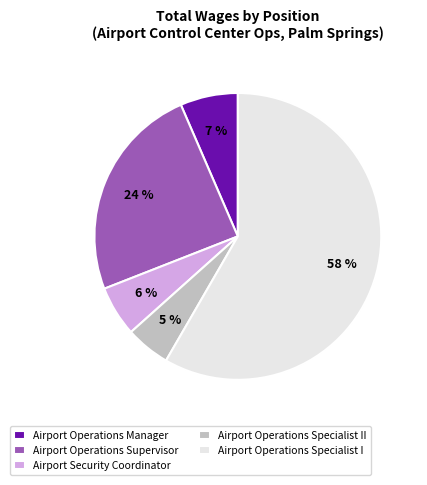

What is the smallest slice in the pie chart?

Airport Operations Specialist II